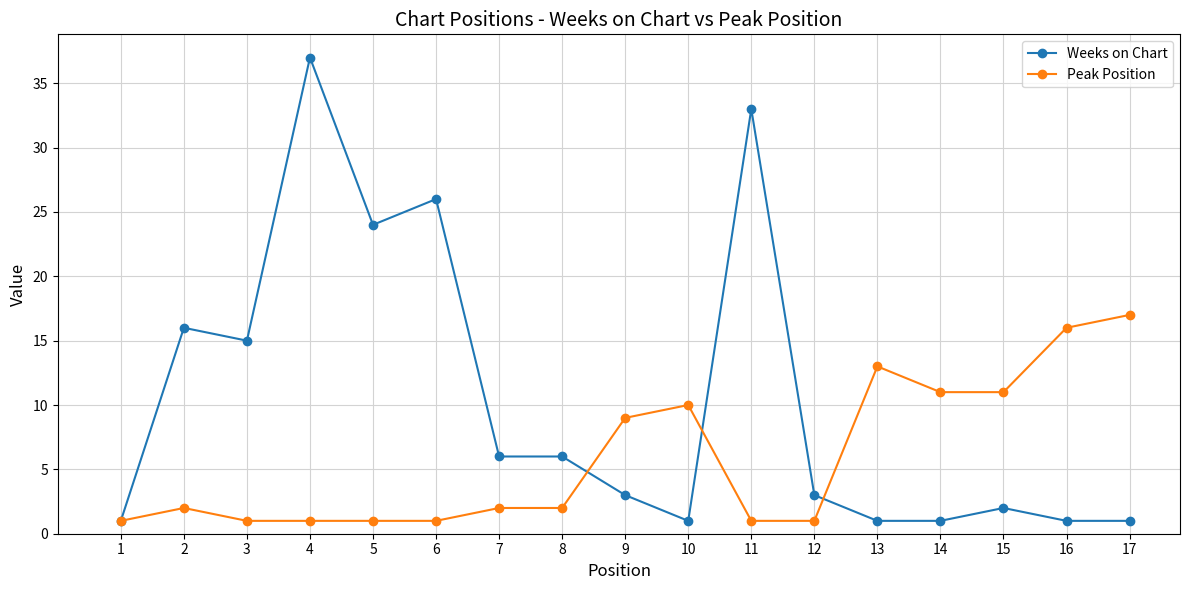

The Peak Position series shows 1 at 3. True or false?

True